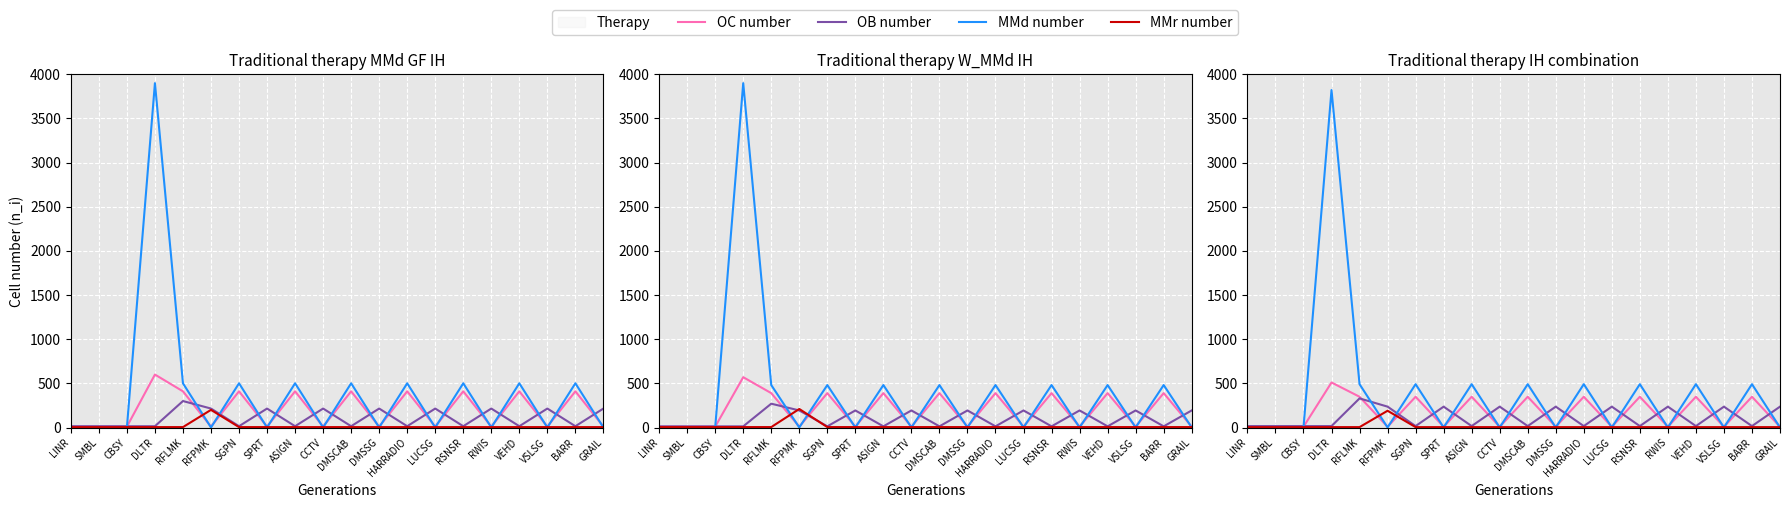

Where is OB number nearest to the value 173?

RFPMK